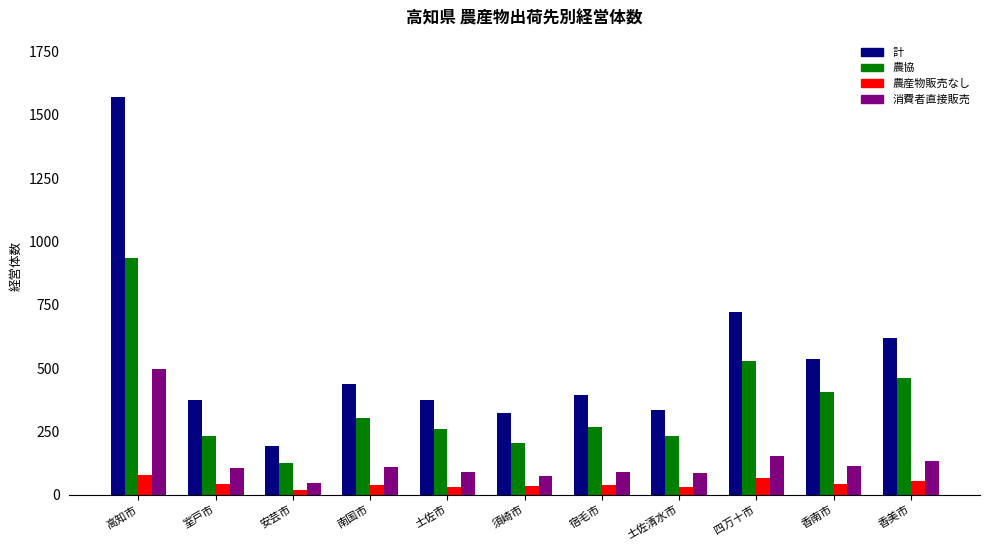

Rank the series by their maximum value, from lowest to highest.

農産物販売なし, 消費者直接販売, 農協, 計